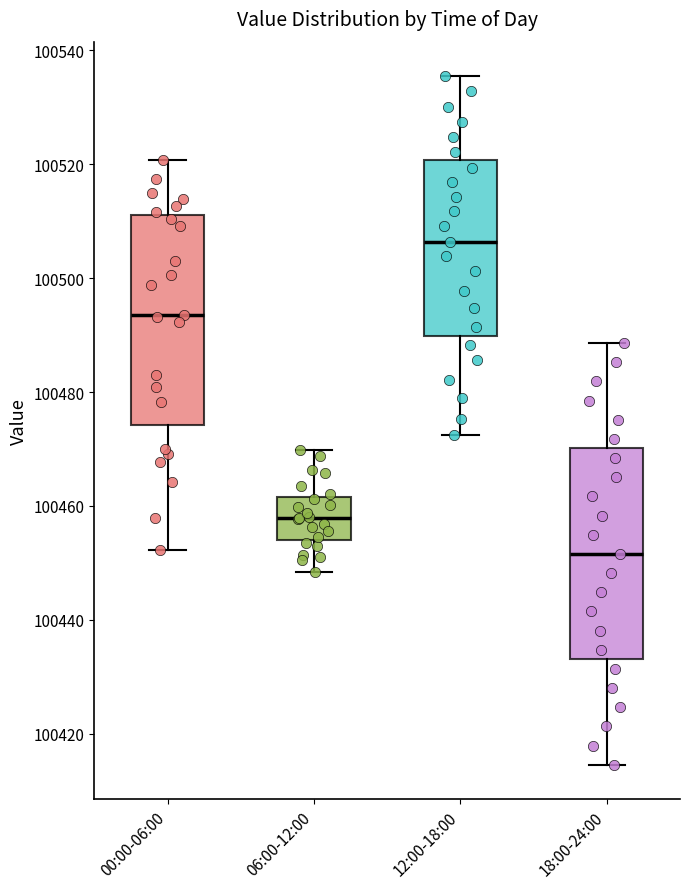

Reading left to right, read every box against the y-axis: the position of its median line, the range the box covers, and the ends of its whiskers. The values are not printed on the chart, so give them approximately, as read against the axis.

00:00-06:00: median 100494, box 100474 to 100512, whiskers 100452 to 100520
06:00-12:00: median 100458, box 100454 to 100462, whiskers 100448 to 100470
12:00-18:00: median 100506, box 100490 to 100520, whiskers 100472 to 100536
18:00-24:00: median 100452, box 100434 to 100470, whiskers 100414 to 100488